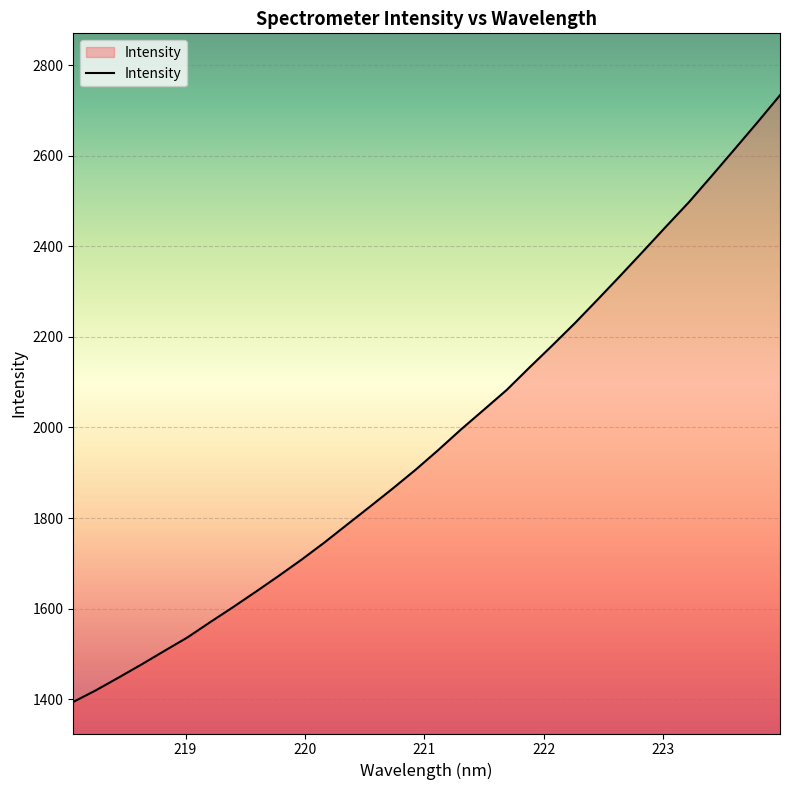

What is the greatest value displayed?

2733.6